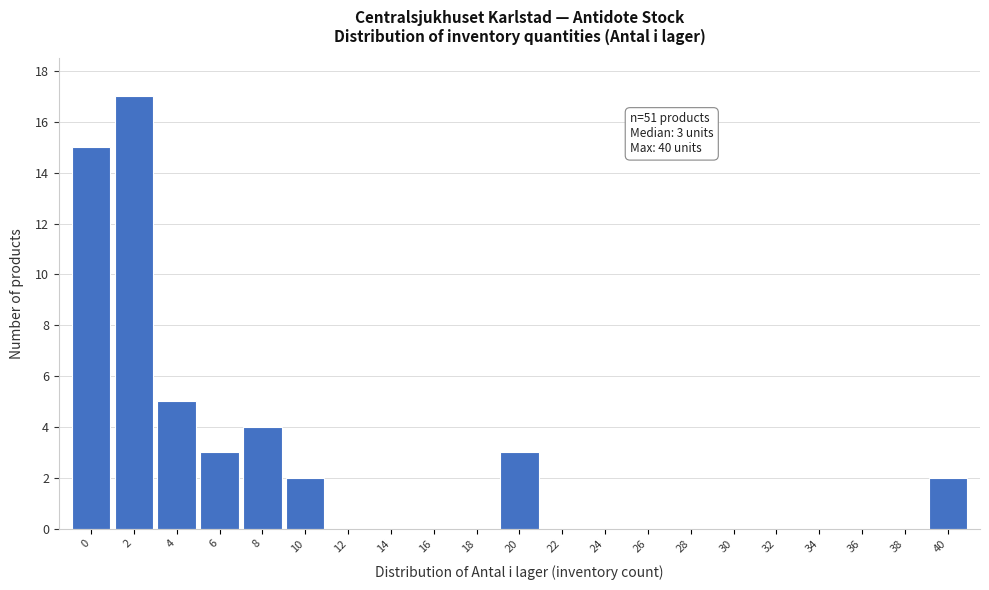

Reading right to left, extract all data points from this chart.

40=2	38=0	36=0	34=0	32=0	30=0	28=0	26=0	24=0	22=0	20=3	18=0	16=0	14=0	12=0	10=2	8=4	6=3	4=5	2=17	0=15